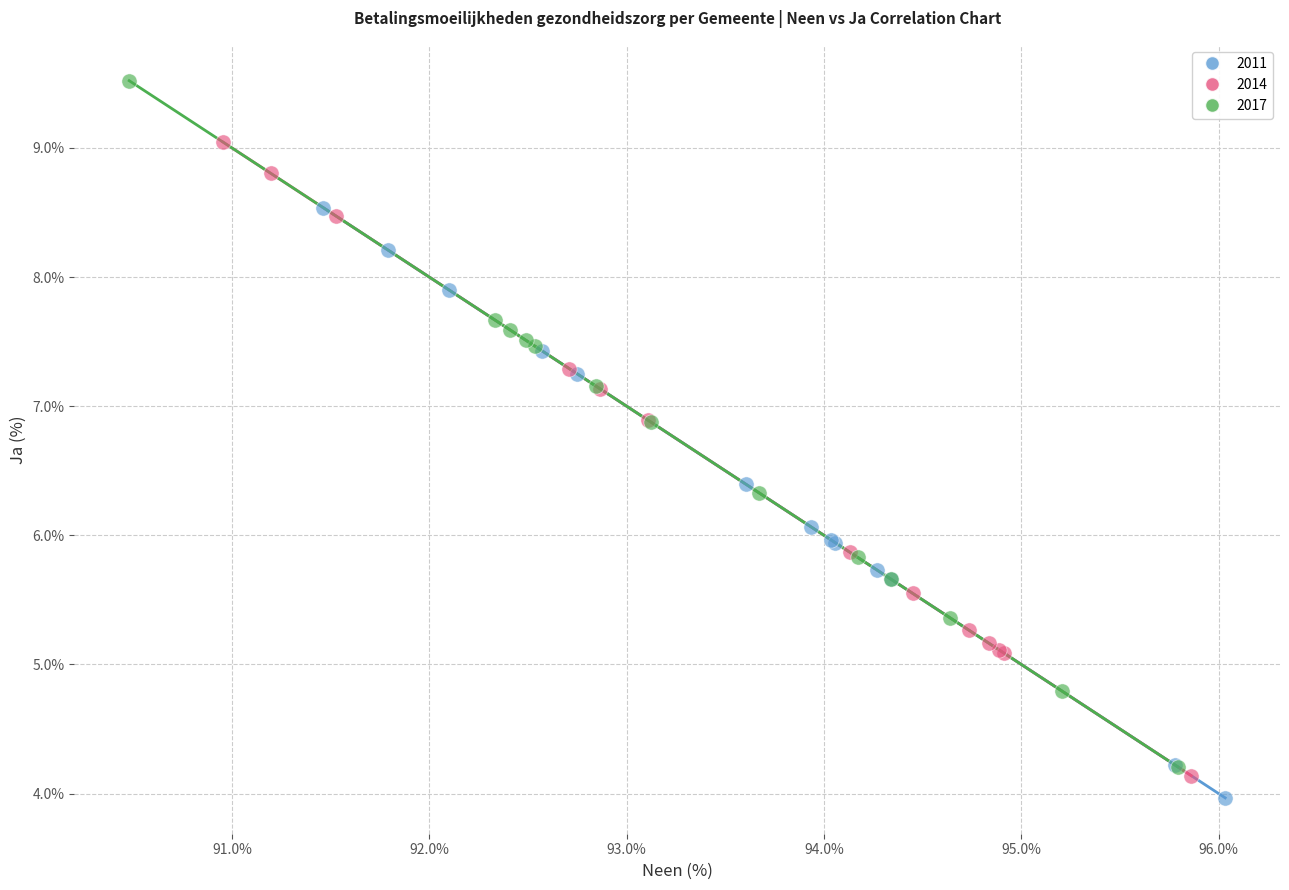

Which series reaches the maximum Y coordinate?

2017